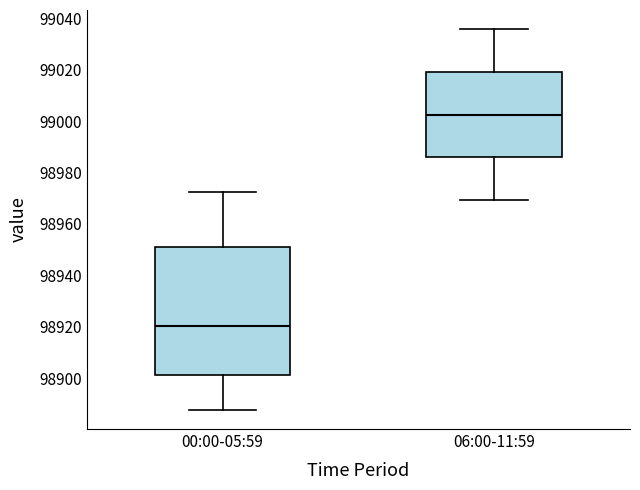

Reading left to right, read every box against the y-axis: the position of its median line, the range the box covers, and the ends of its whiskers. The values are not printed on the chart, so give them approximately, as read against the axis.

00:00-05:59: median 98920, box 98902 to 98950, whiskers 98888 to 98972
06:00-11:59: median 99002, box 98986 to 99020, whiskers 98970 to 99036